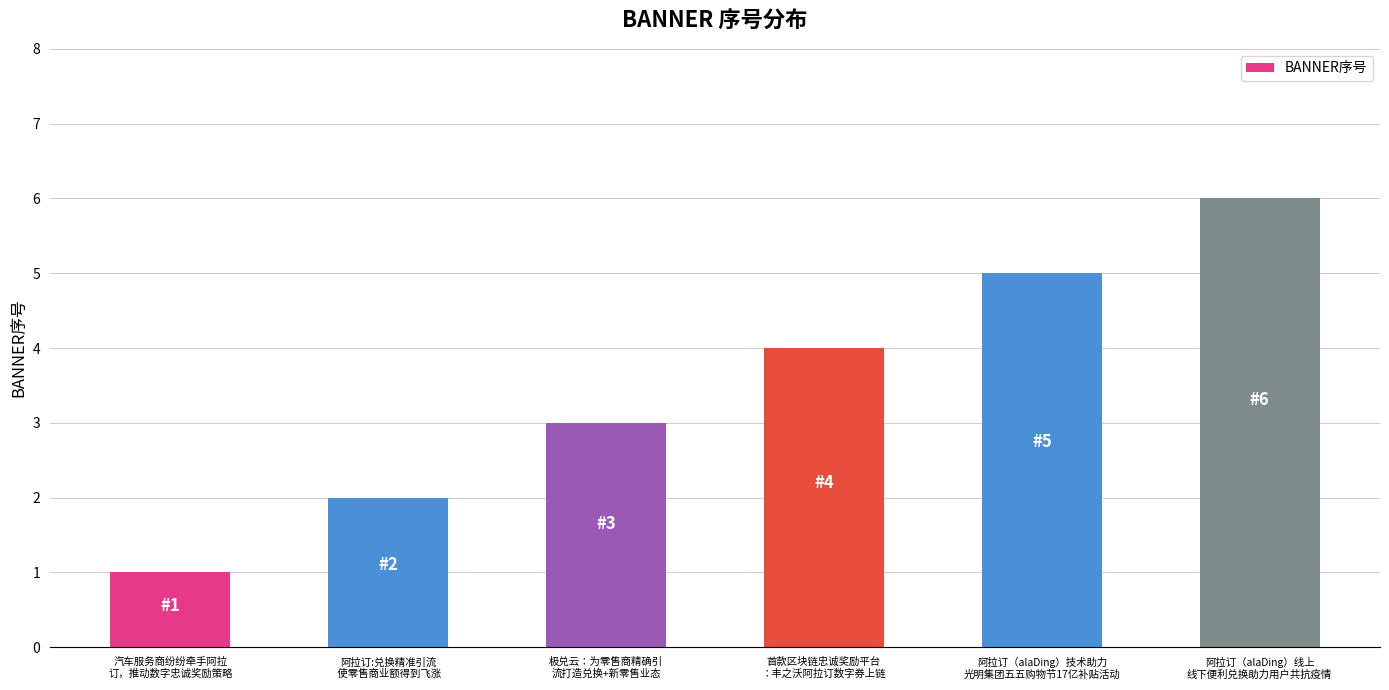

Reading left to right, extract all data points from this chart.

1	2	3	4	5	6